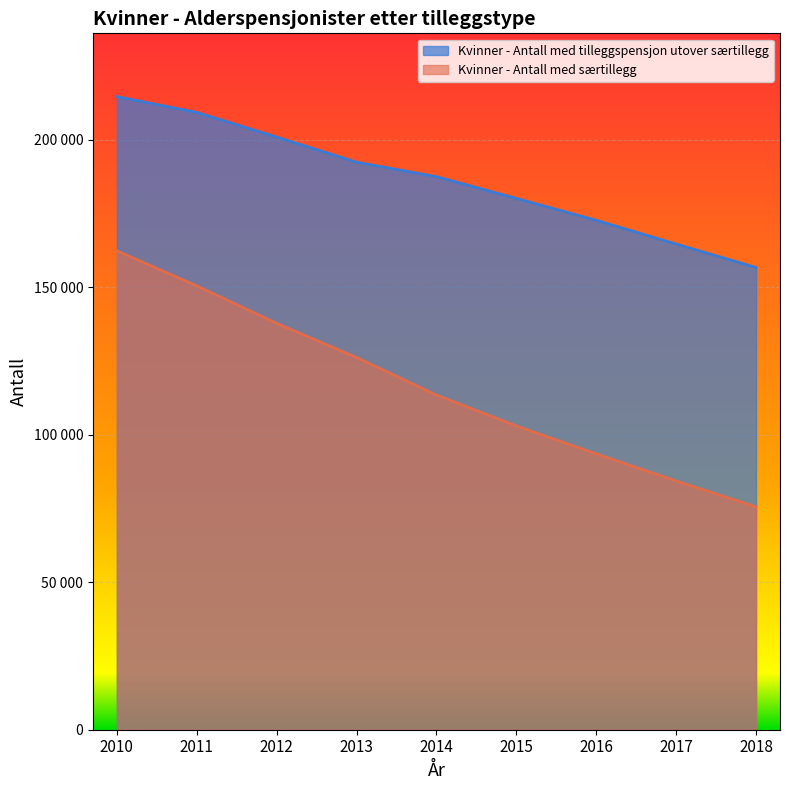

Is it true that Kvinner - Antall med særtillegg equals 116725 at 2018?

False